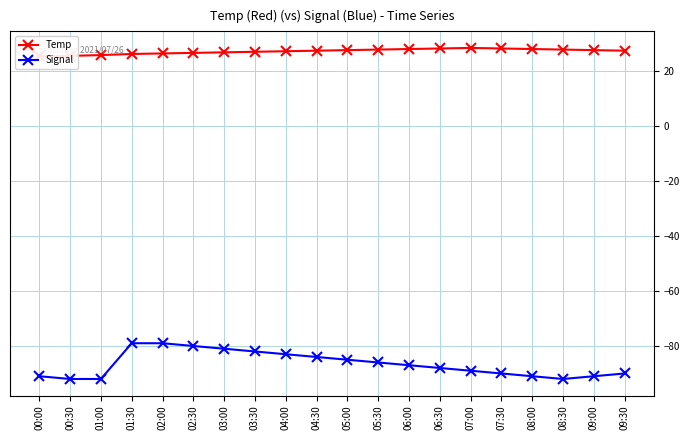

True or false: Temp and Signal cross at least once.

False